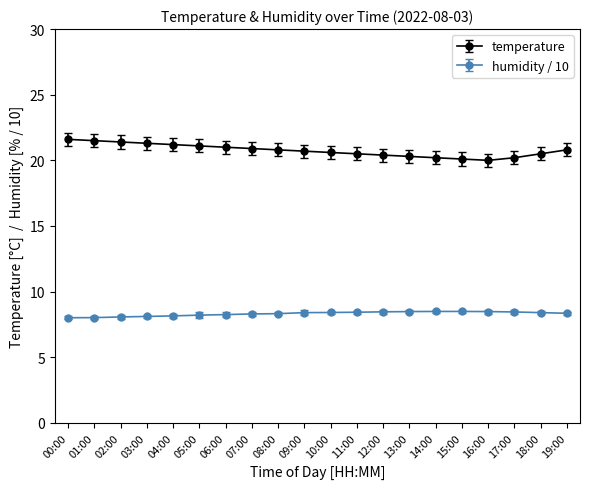

What is the label of the 3rd point from the left?

02:00